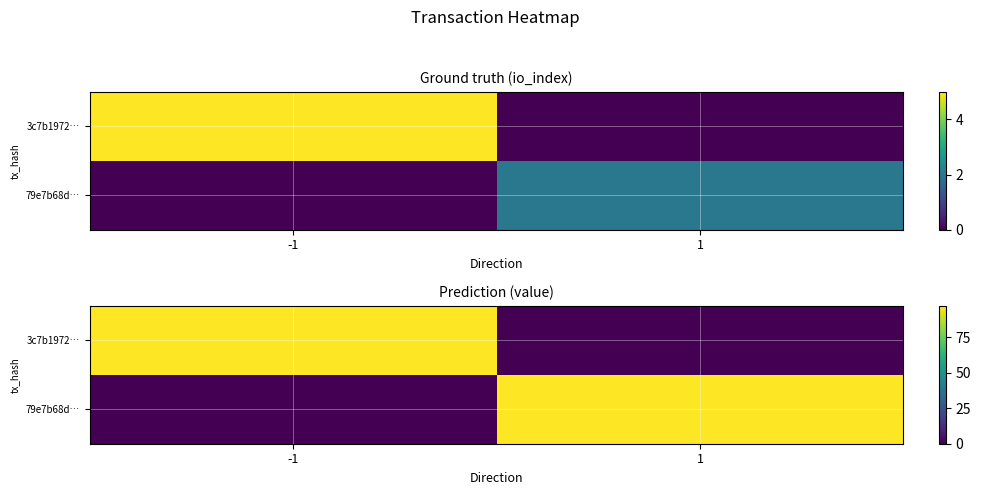

What is the difference between the 3c7b1972… values at -1 and 1?

97.1